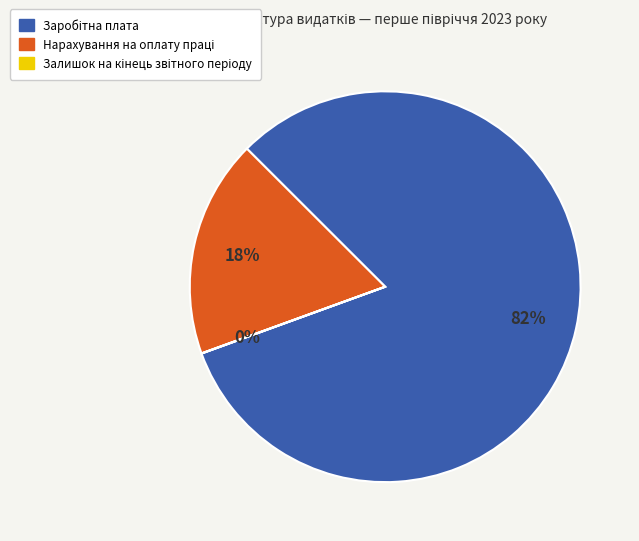

Does any single category account for the majority?

Yes